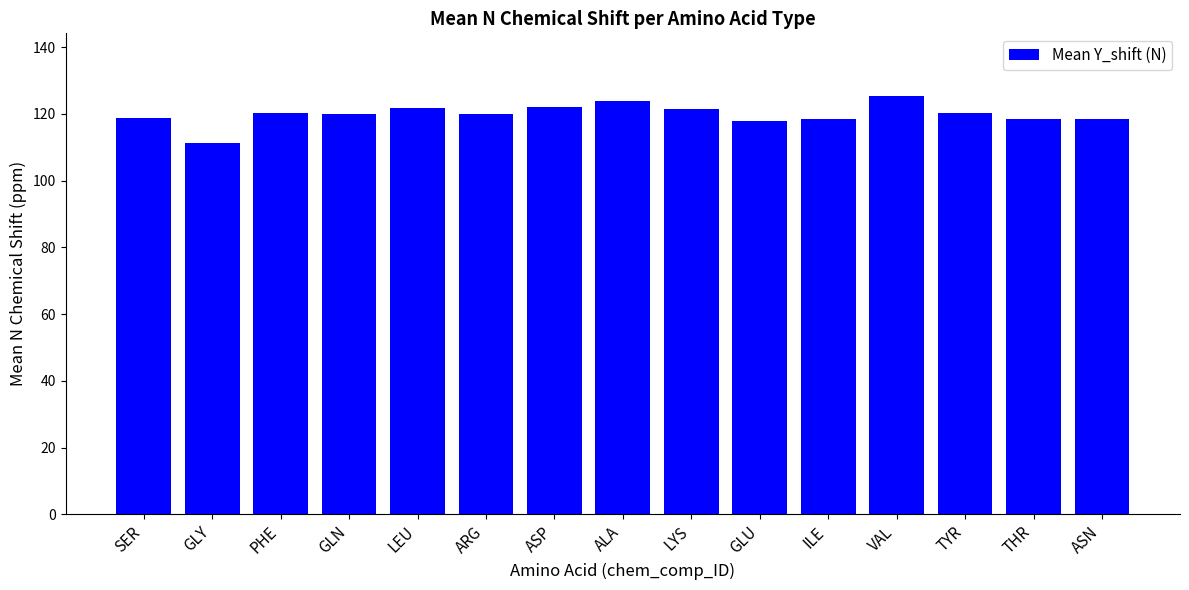

True or false: the data shows 119.9 at ARG.

True